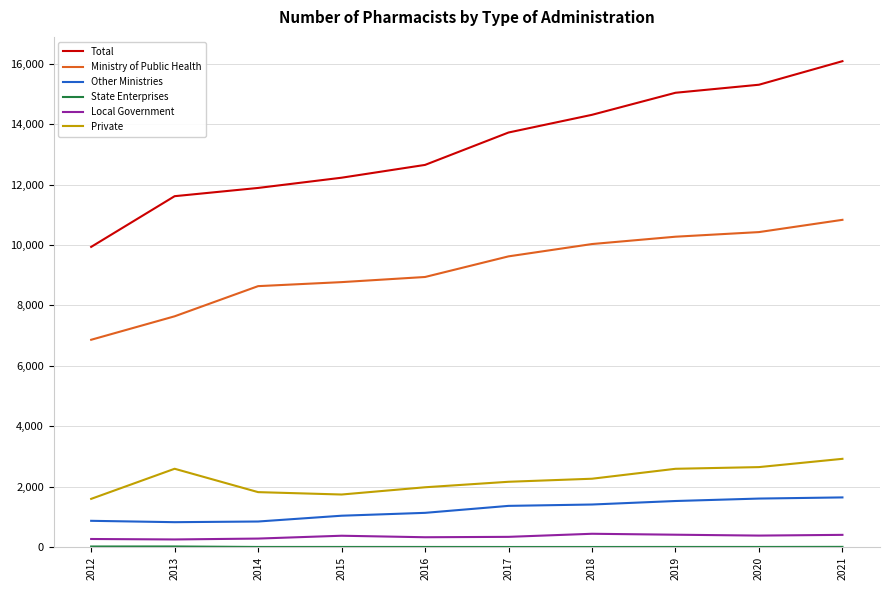

Which series has the largest total across all categories?

Total